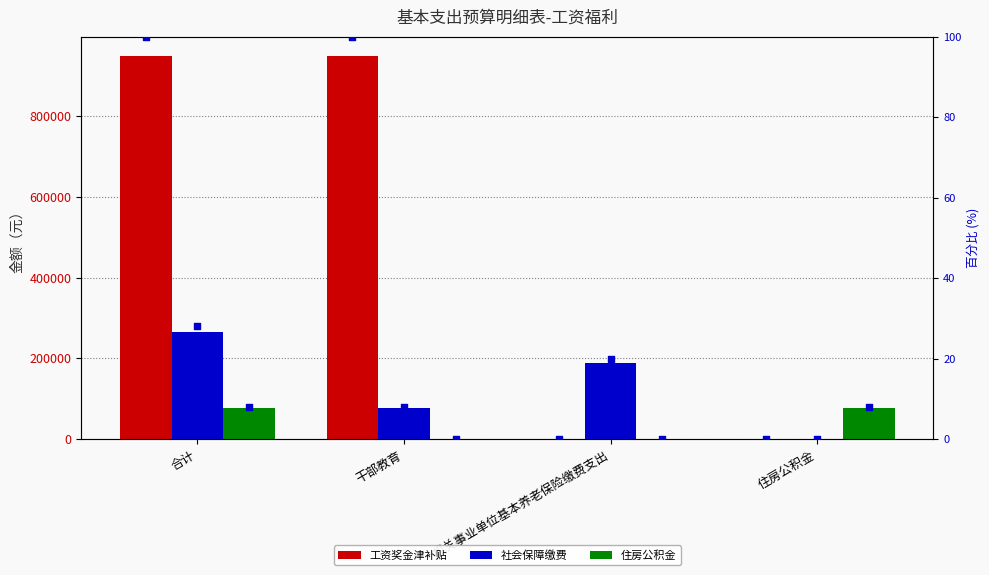

At how many categories does at least one series exceed 75248?

4